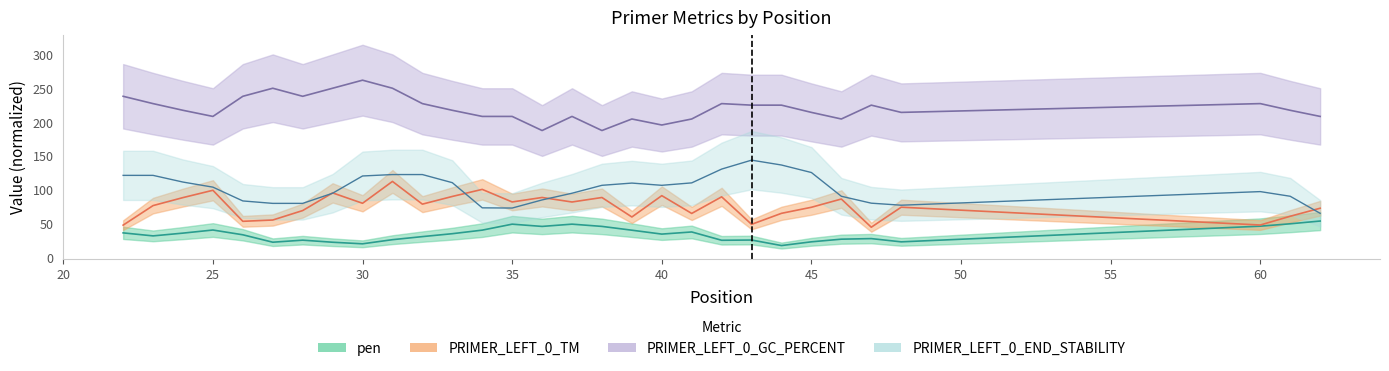

Does the chart display data point markers on the line(s)?

No